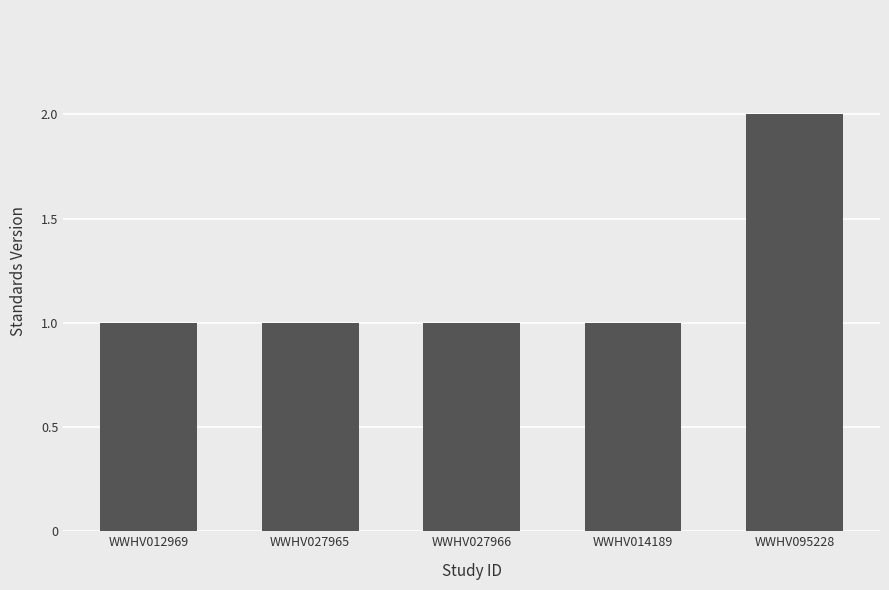

The value at WWHV095228 is 4. True or false?

False